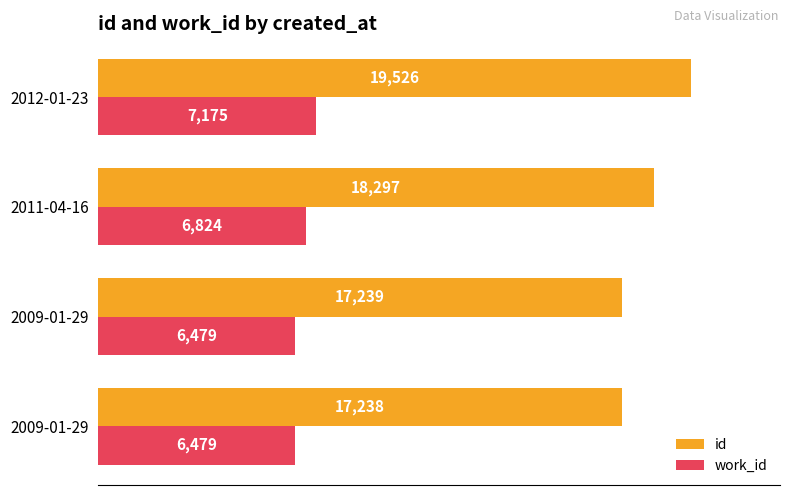

What is the average value of the id series?

18075